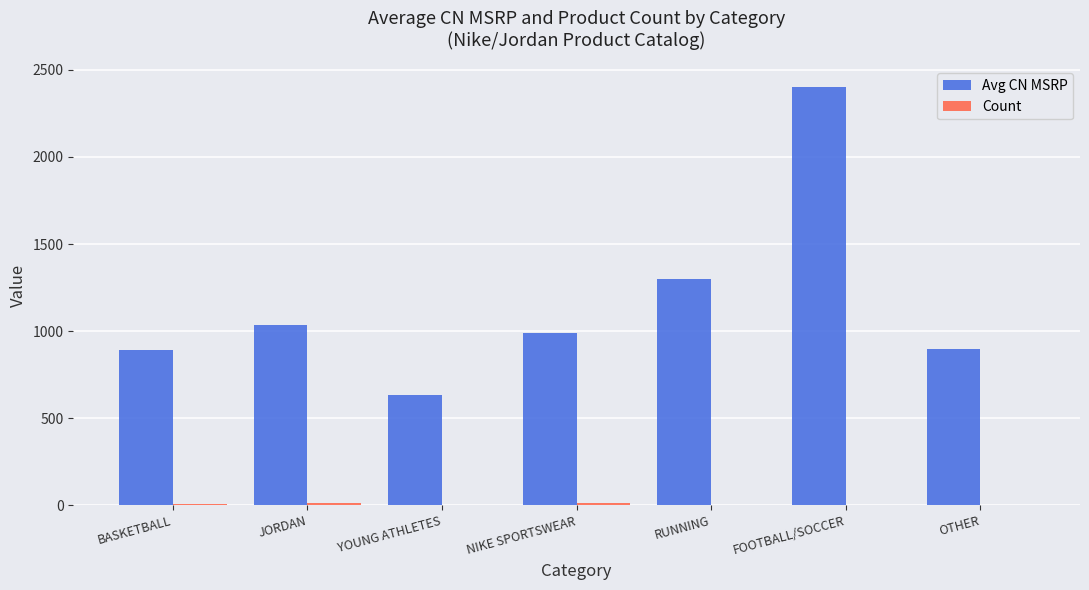

How many groups of bars are there?

7